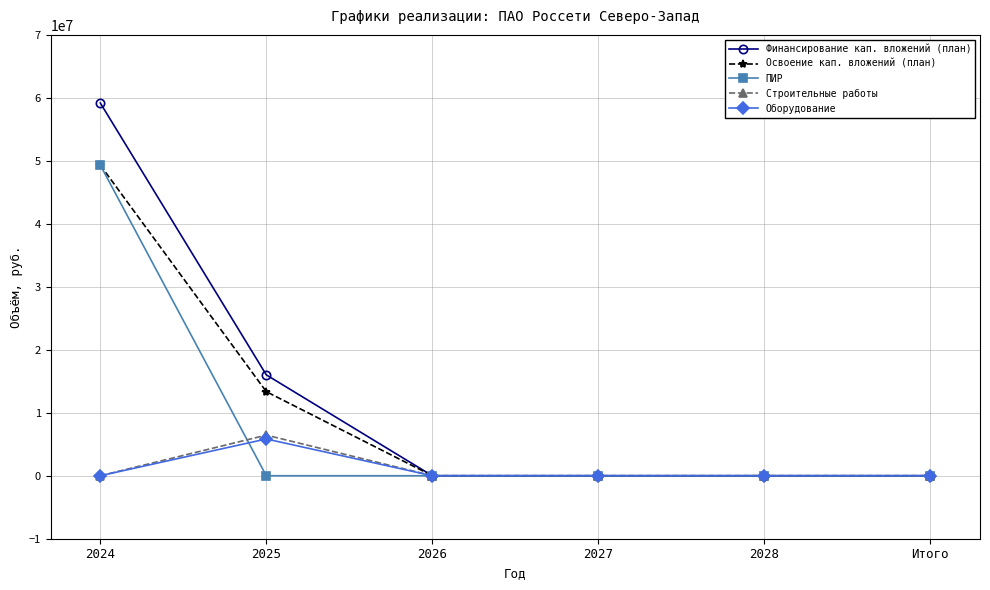

How many categories are shown in the chart?

6